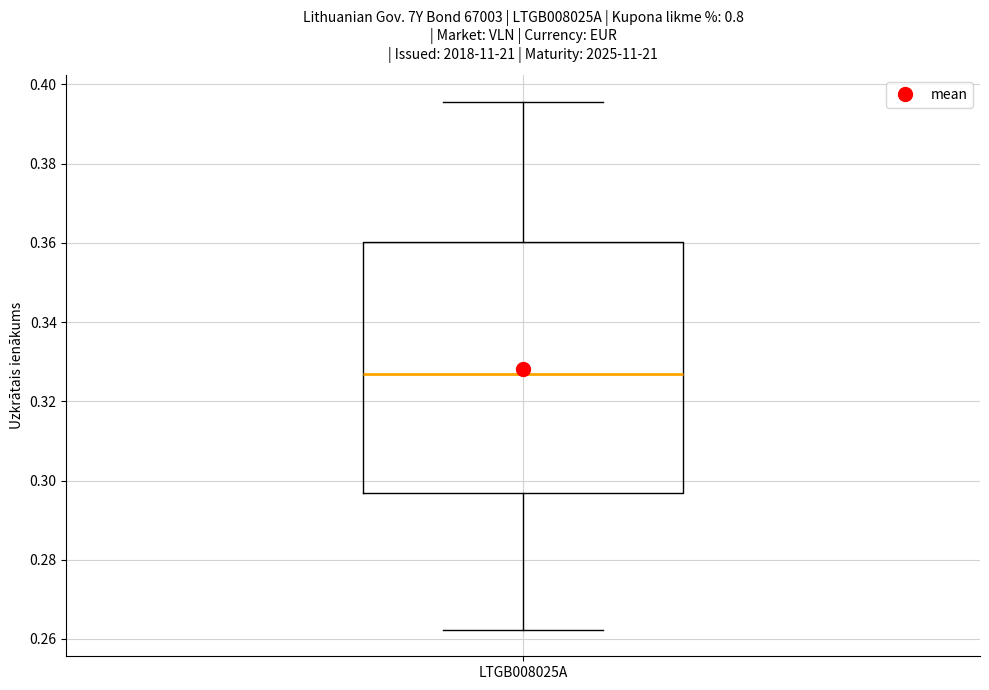

Where is the upper edge of the box for LTGB008025A on the y-axis? The values are not printed on the chart, so give them approximately, as read against the axis.

0.360